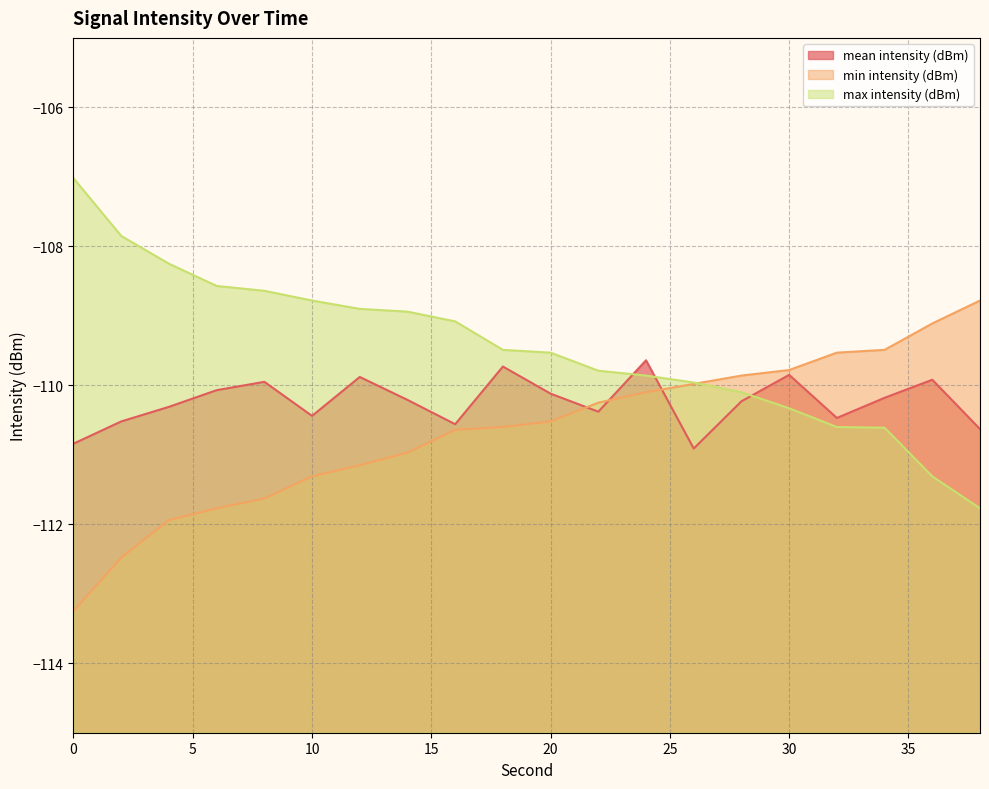

What is the value of the max intensity (dBm) point at the 17th from the left?

-110.6